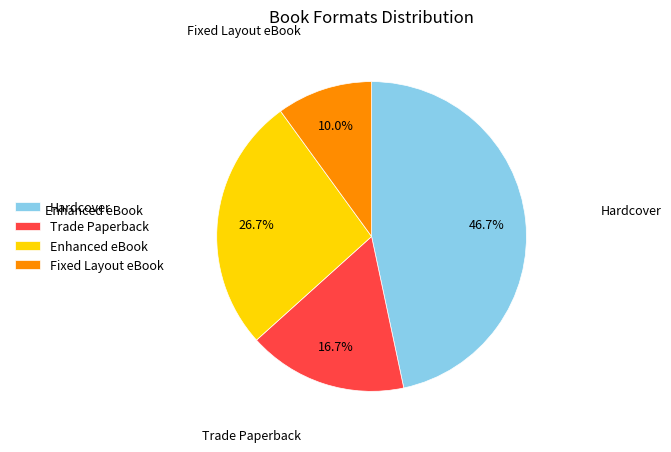

Is Hardcover the majority of the pie?

No